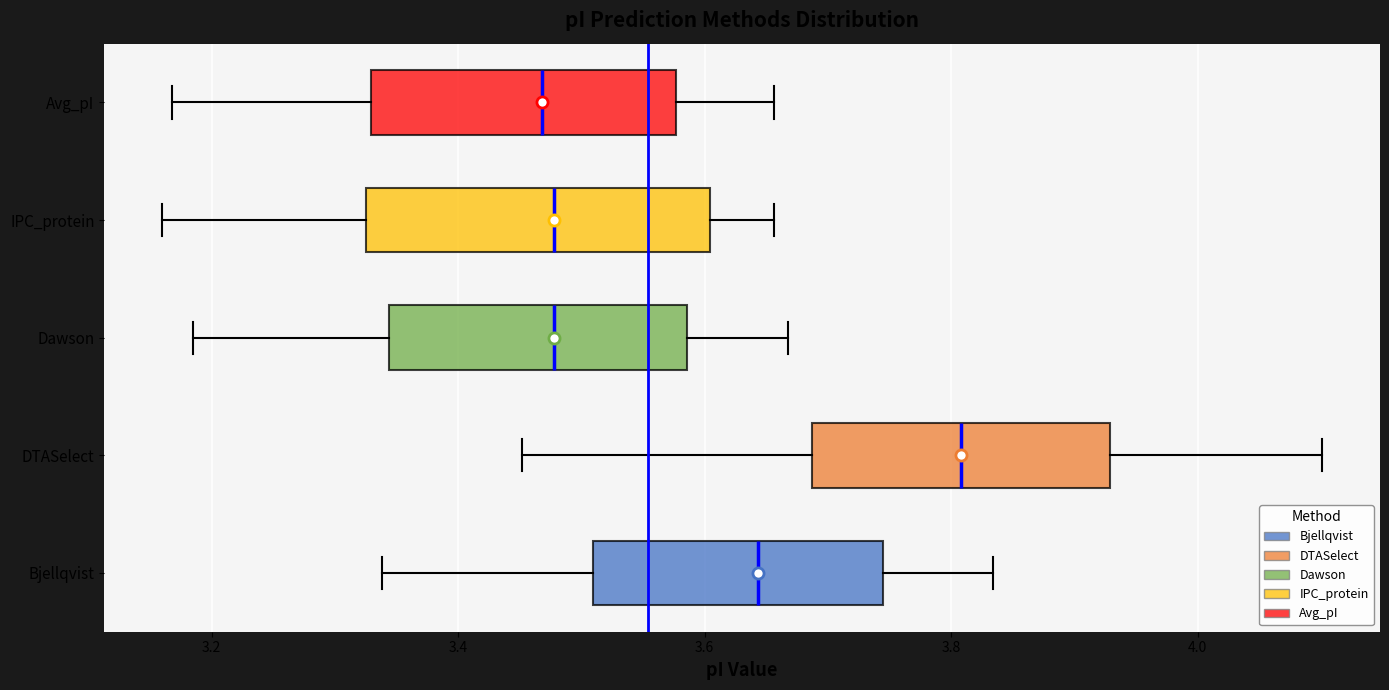

Comparing the boxes themselves (not the whiskers), which one is the widest?

IPC_protein